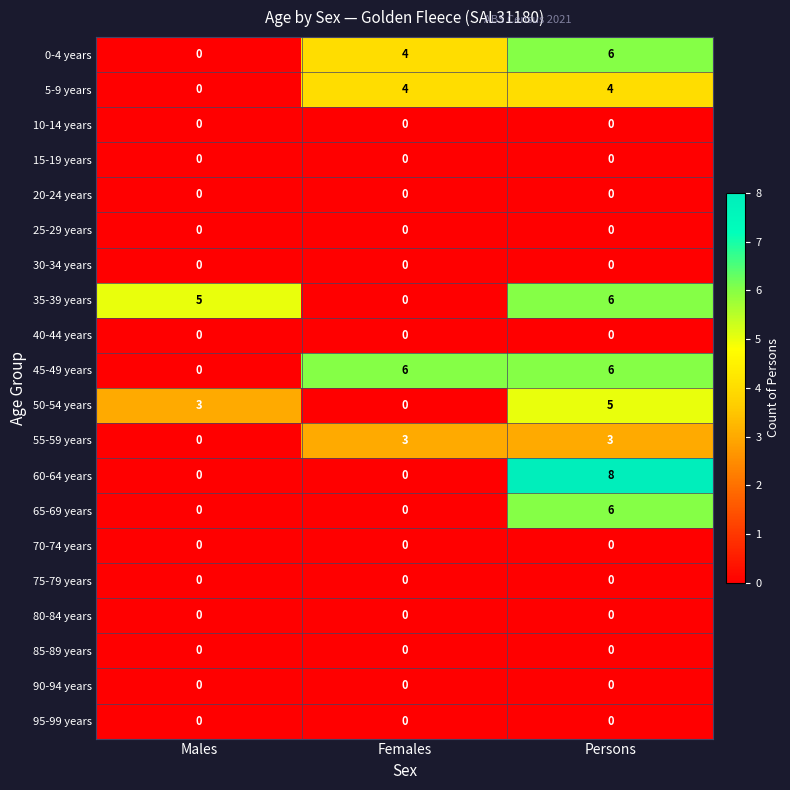

What is the difference between the maximum and minimum values in the 65-69 years series?

6